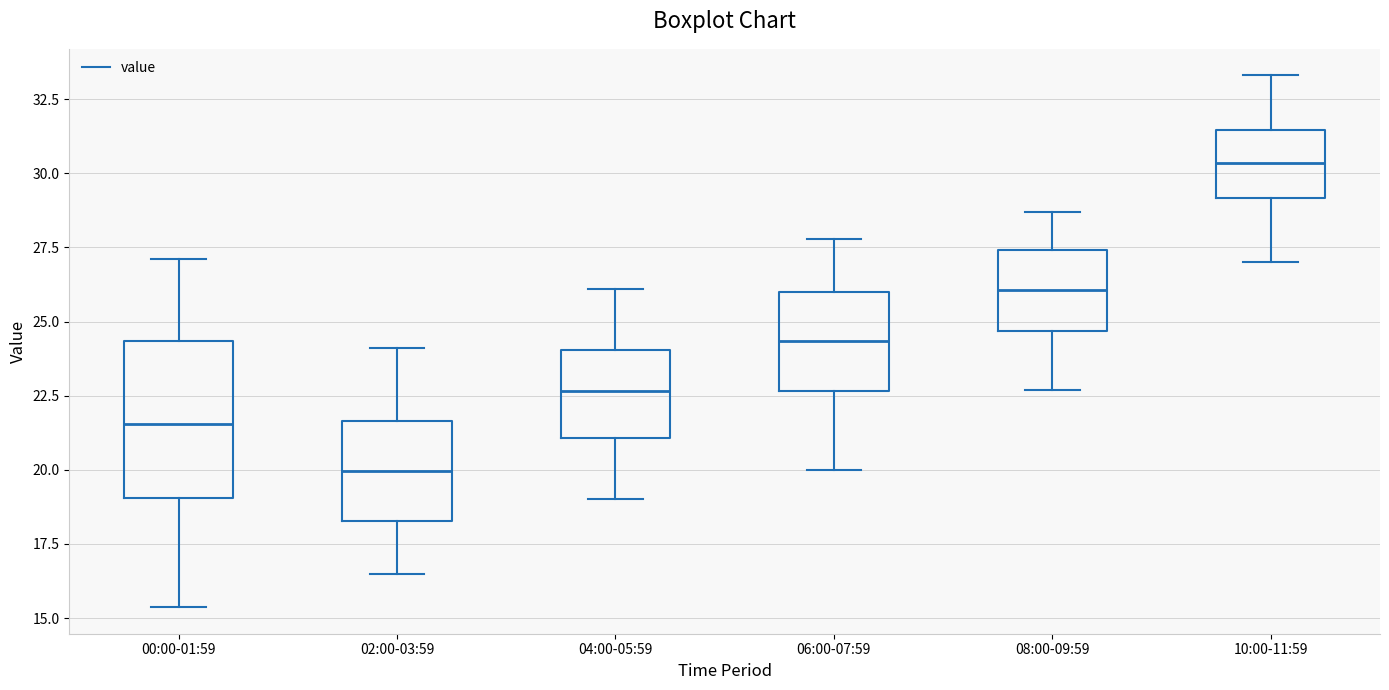

Which box has the lowest median line?

02:00-03:59